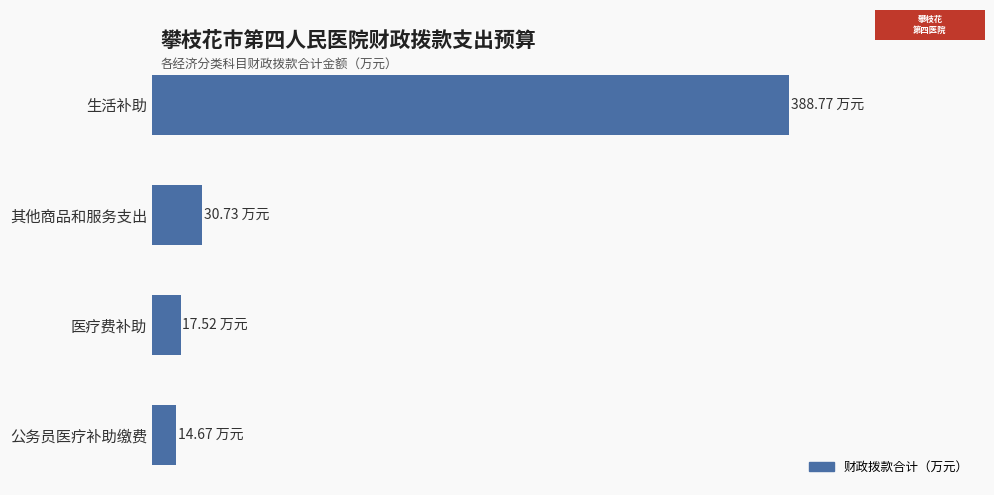

How many values exceed 30?

2